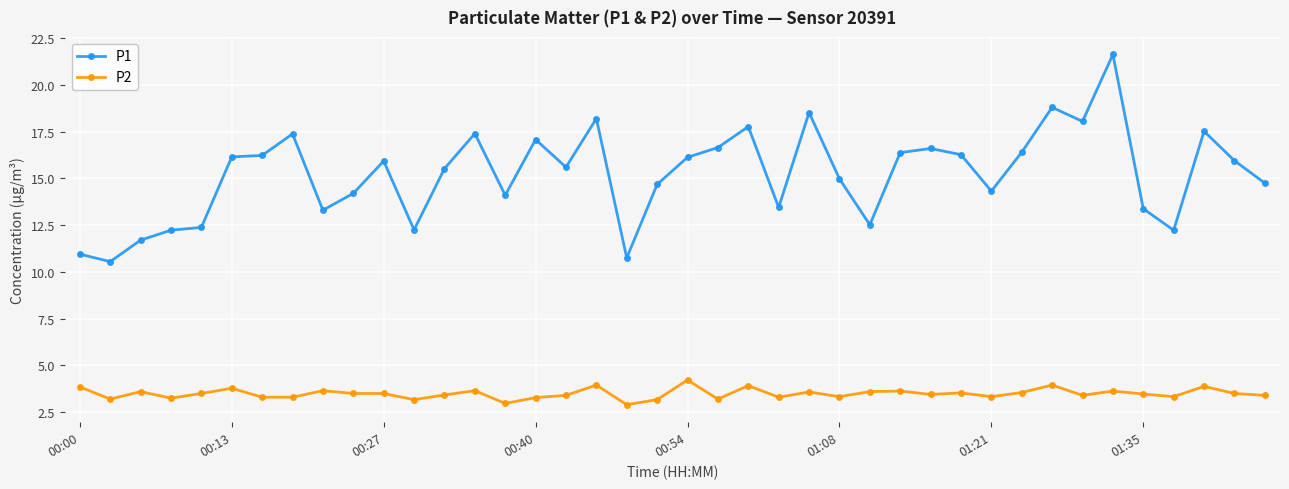

What is the difference between the maximum and minimum values in the P1 series?

11.1